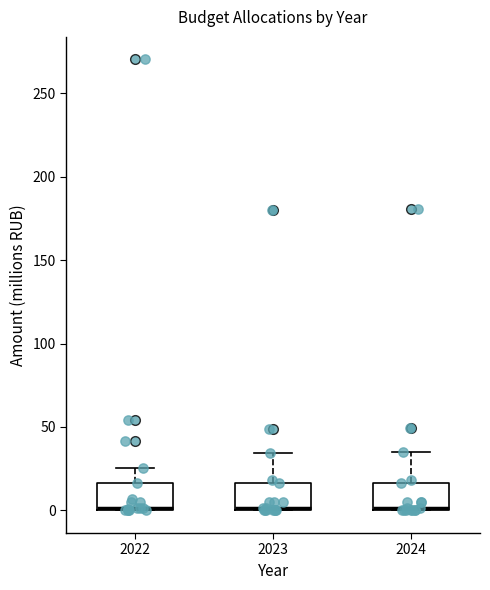

Reading left to right, read every box against the y-axis: the position of its median line, the range the box covers, and the ends of its whiskers. The values are not printed on the chart, so give them approximately, as read against the axis.

2022: median 0, box 0 to 15, whiskers 0 to 25
2023: median 0, box 0 to 15, whiskers 0 to 35
2024: median 0, box 0 to 15, whiskers 0 to 35